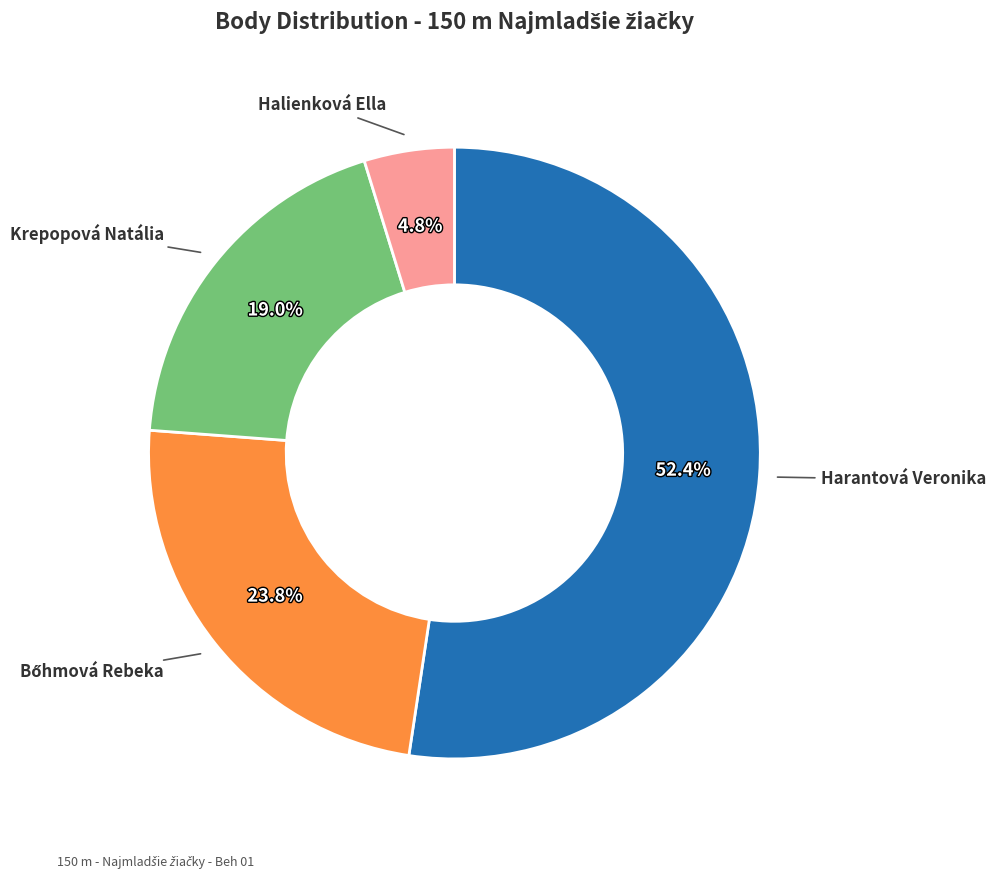

Which slice is the smallest?

Halienková Ella